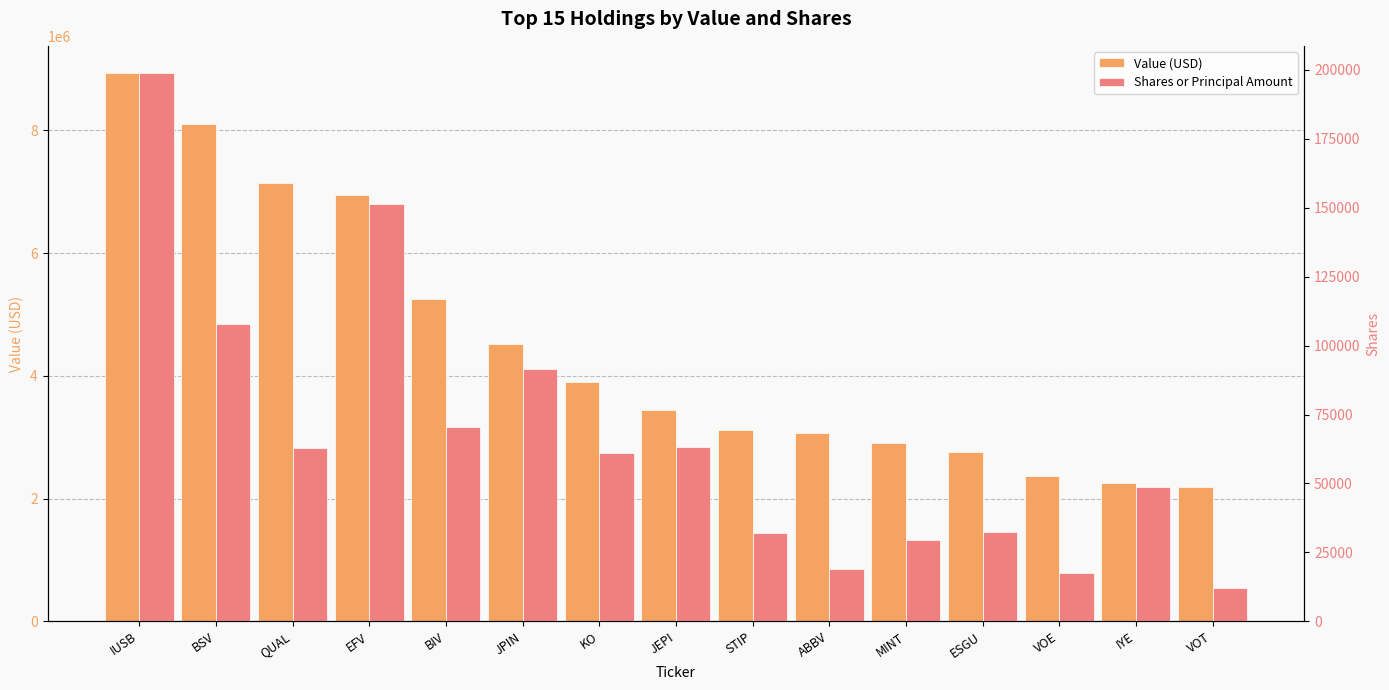

The Shares or Principal Amount series shows 48696 at JPIN. True or false?

False